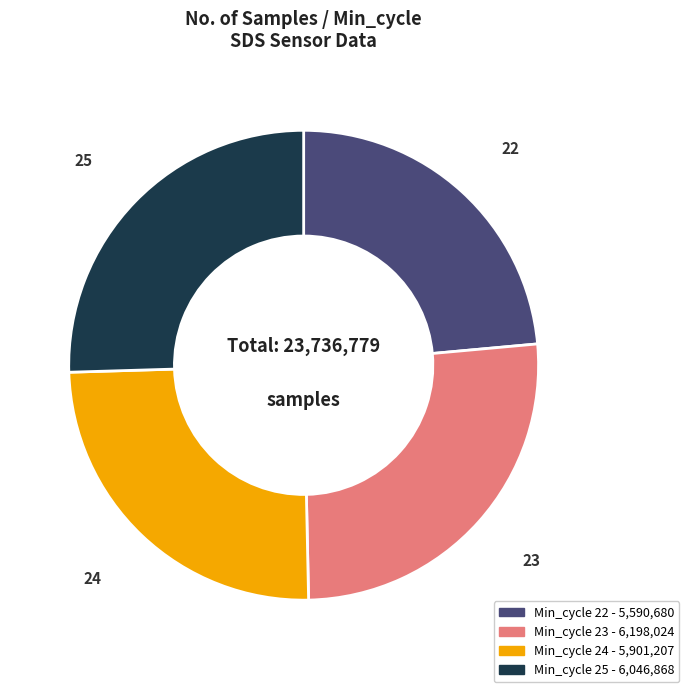

Is the sum of 25 and 22 greater than half?

No